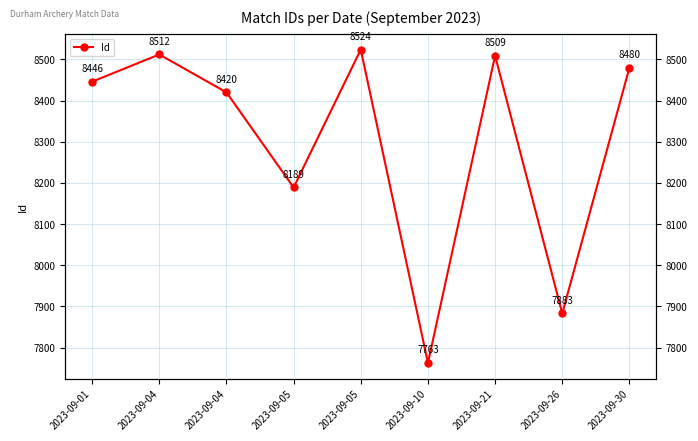

At which label does the data first exceed 8446?

2023-09-04